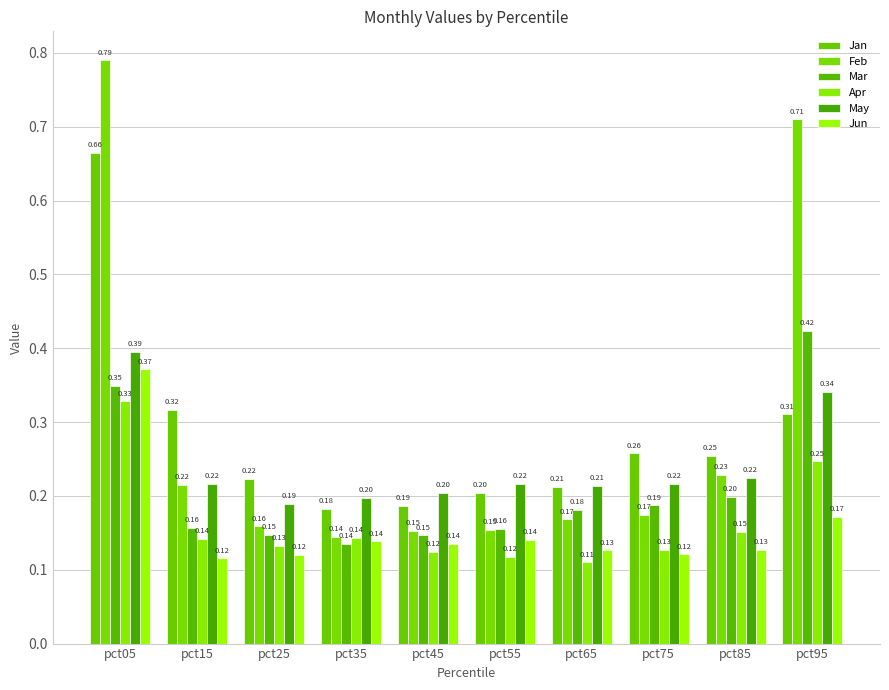

List the labels in order of Feb value, smallest first.

pct35, pct45, pct55, pct25, pct65, pct75, pct15, pct85, pct95, pct05